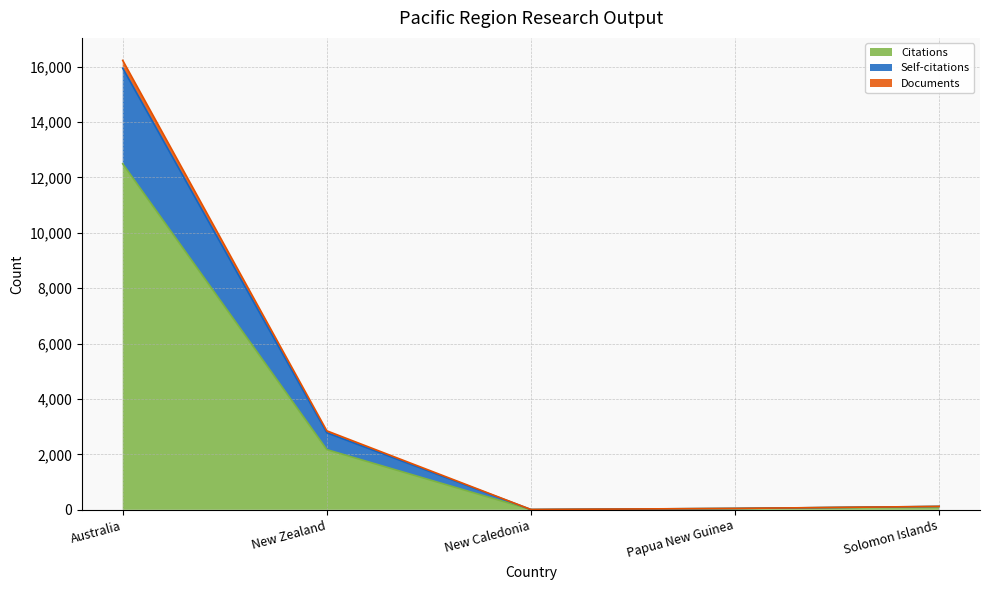

At which category is the sum across all series the highest?

Australia